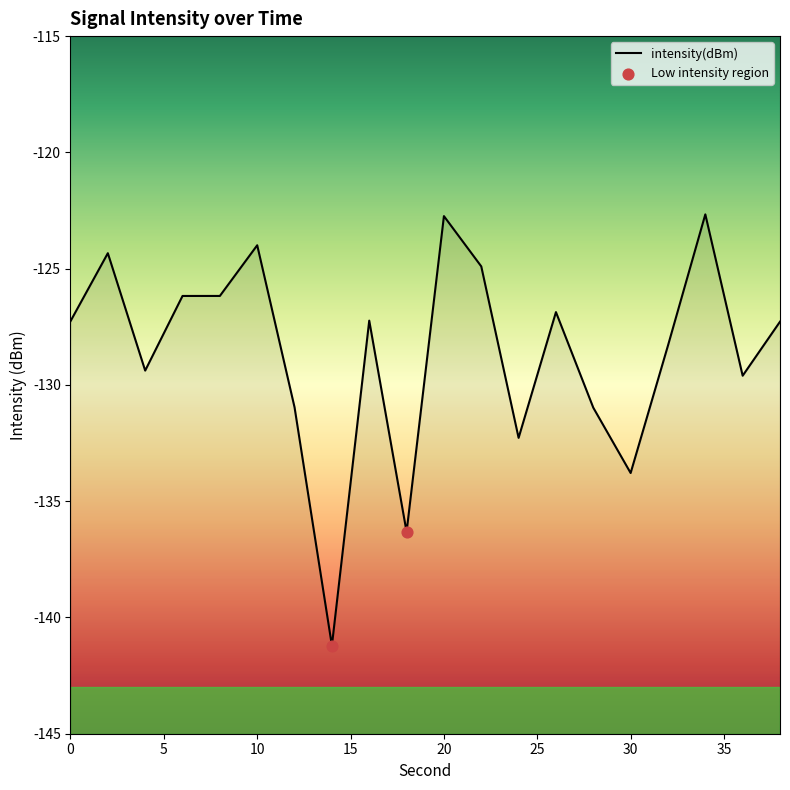

What is the change in value from 12 to 22?

+6.1